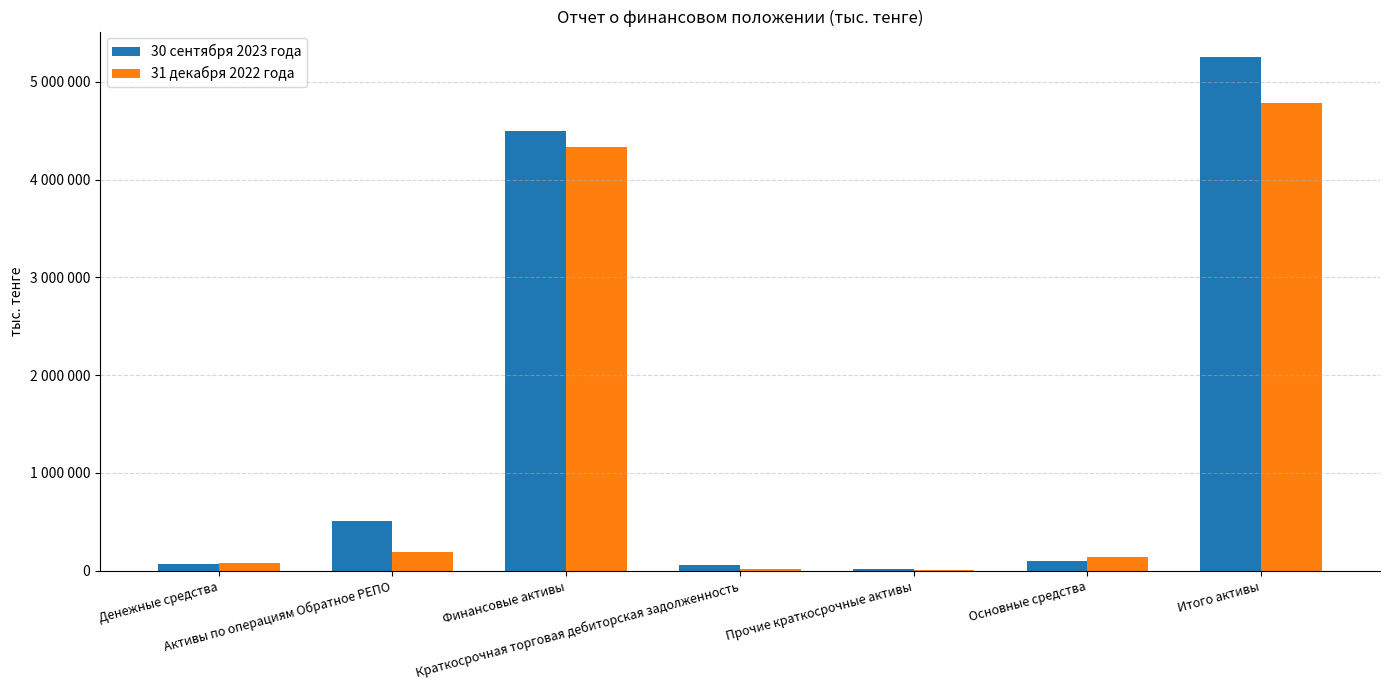

List the series in order of their peak value, highest first.

30 сентября 2023 года, 31 декабря 2022 года